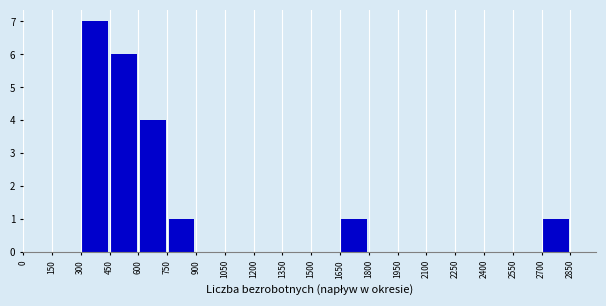

What is the height of the bar covering 750 to 900 on the x-axis? The values are not printed on the chart, so give them approximately, as read against the axis.

1